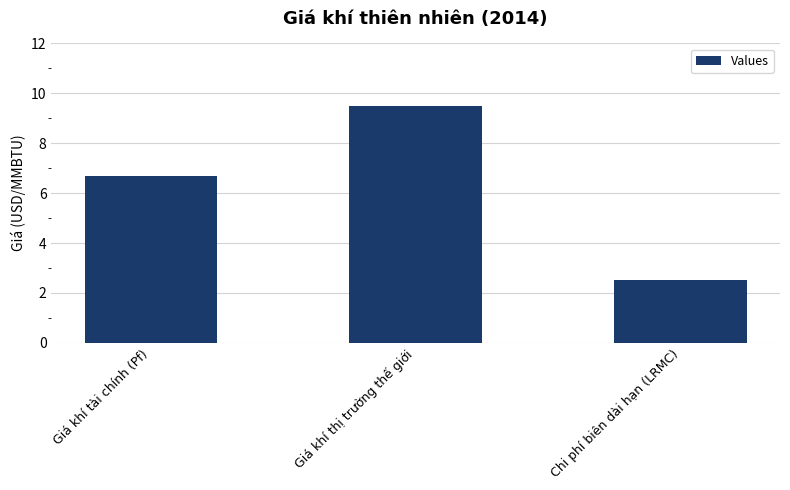

How many bars are there in total?

3